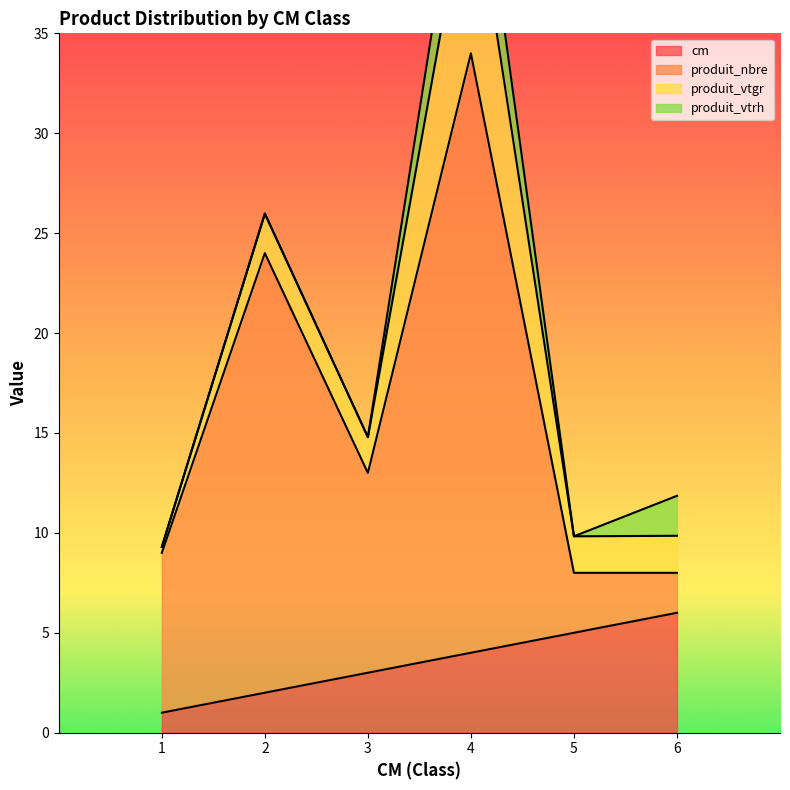

Is it true that produit_nbre equals 34 at 4?

True